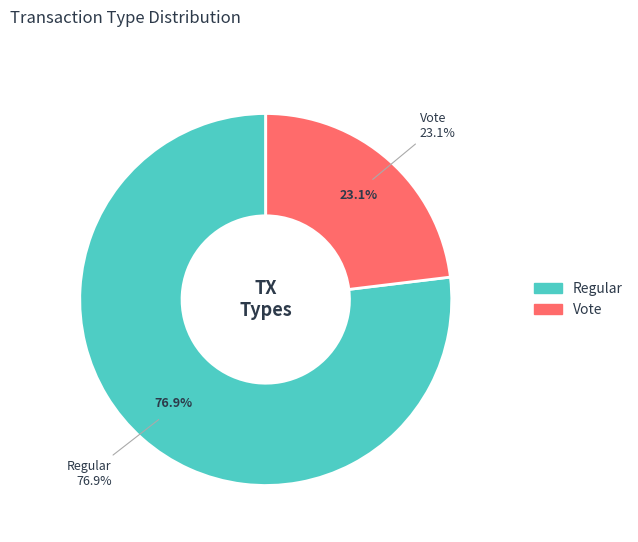

Does Vote represent more than half of the total?

No